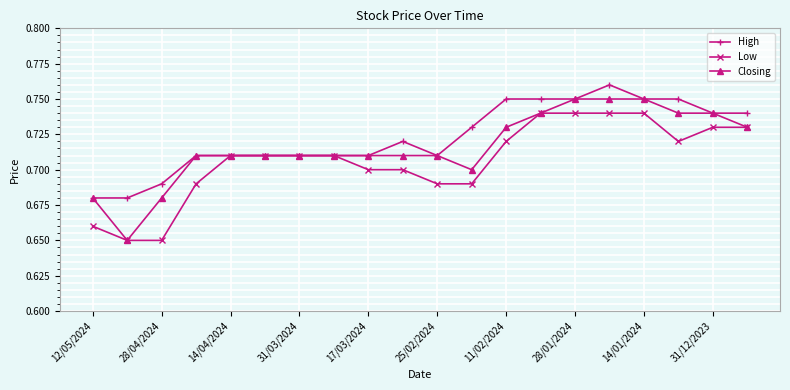

True or false: High has more than 1 interior local peaks.

True